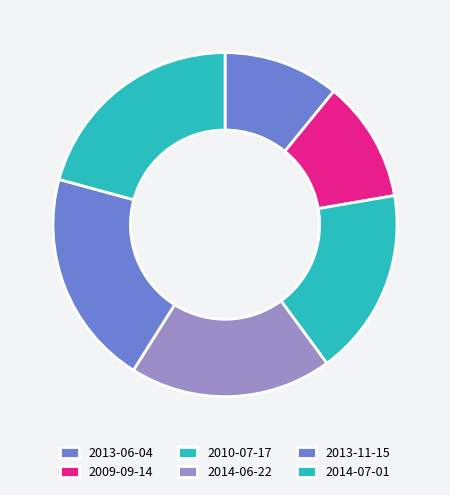

Rank the categories by value from highest to lowest.

2014-07-01, 2013-11-15, 2014-06-22, 2010-07-17, 2009-09-14, 2013-06-04